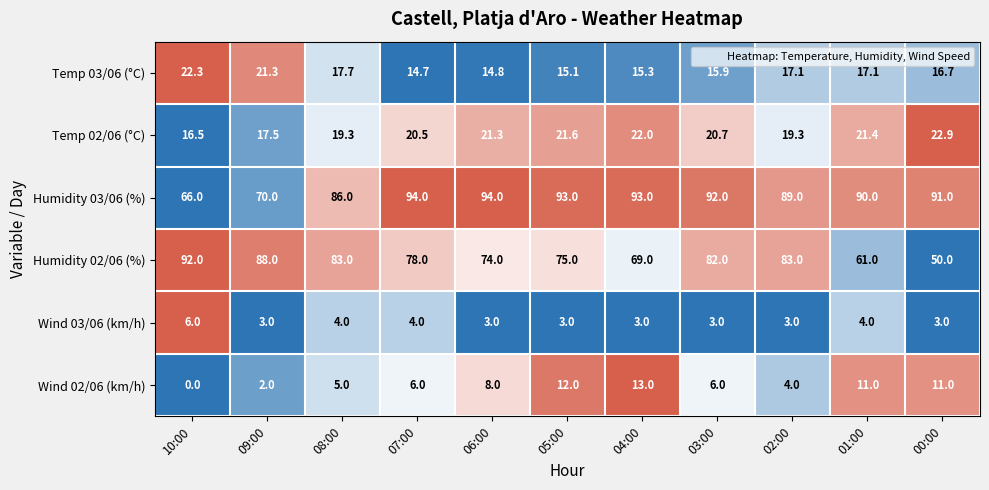

At how many categories does at least one series exceed 0?

11